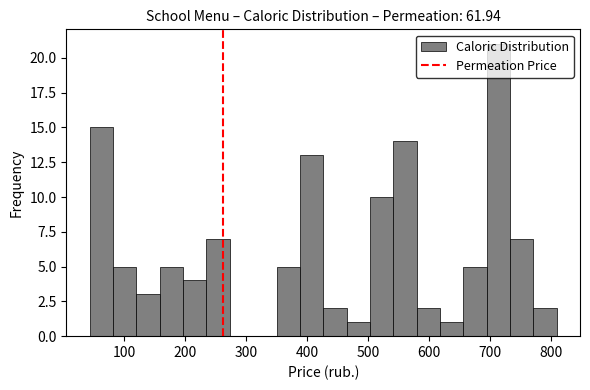

Read against the x-axis, roughly where is the centre of the tallest bar?

710